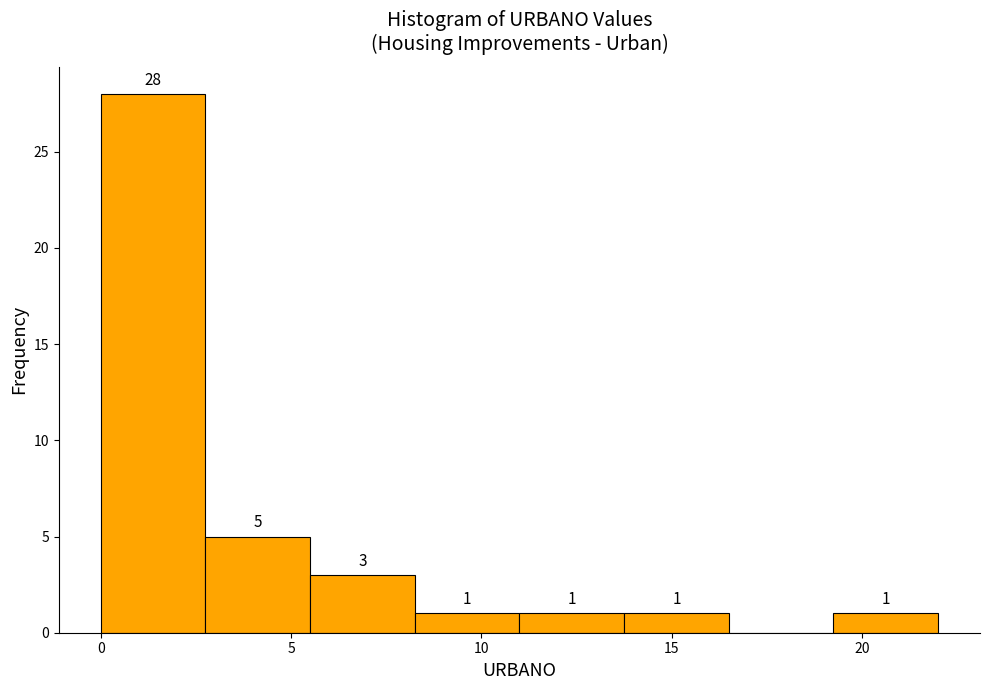

Over which range of the x-axis is the bar tallest?

0.00 to 2.75